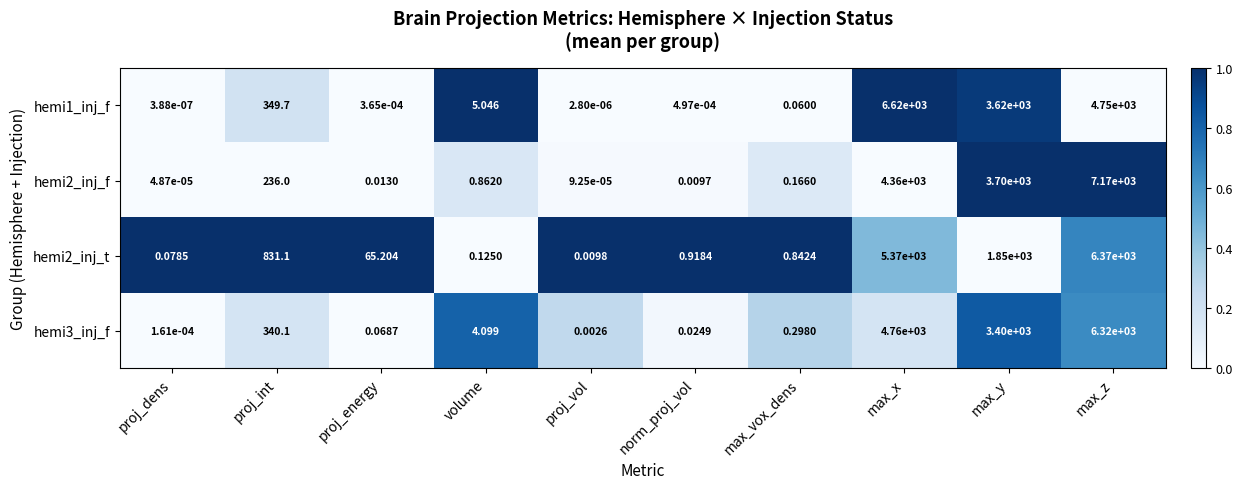

Which label corresponds to the smallest value in the chart?

proj_dens